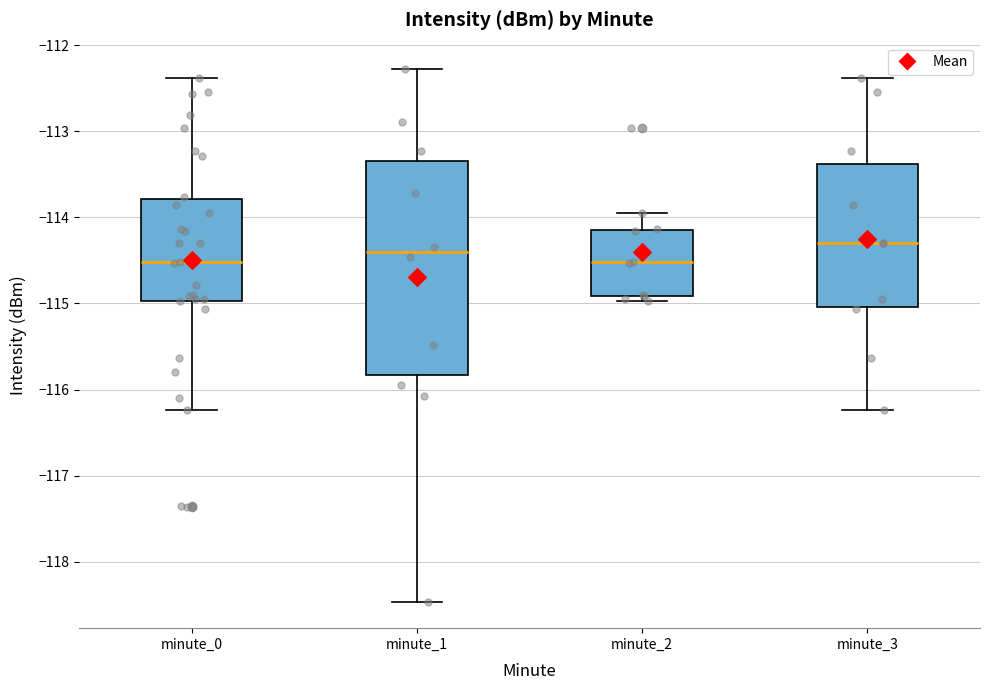

Where does the median line of the box for minute_3 sit on the y-axis? The values are not printed on the chart, so give them approximately, as read against the axis.

-114.3